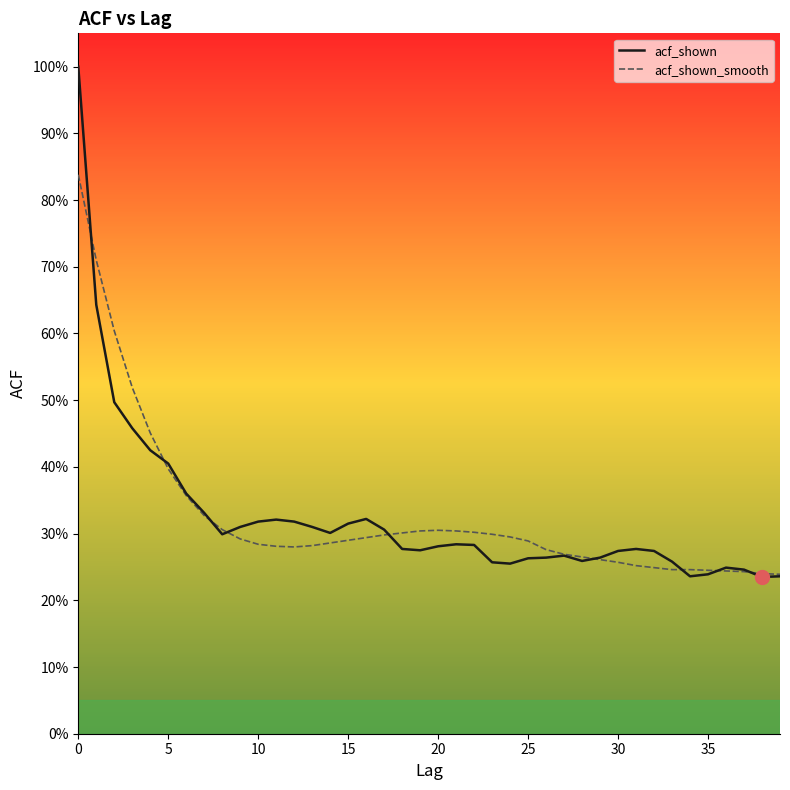

Is this an area chart (filled region under the line)?

No